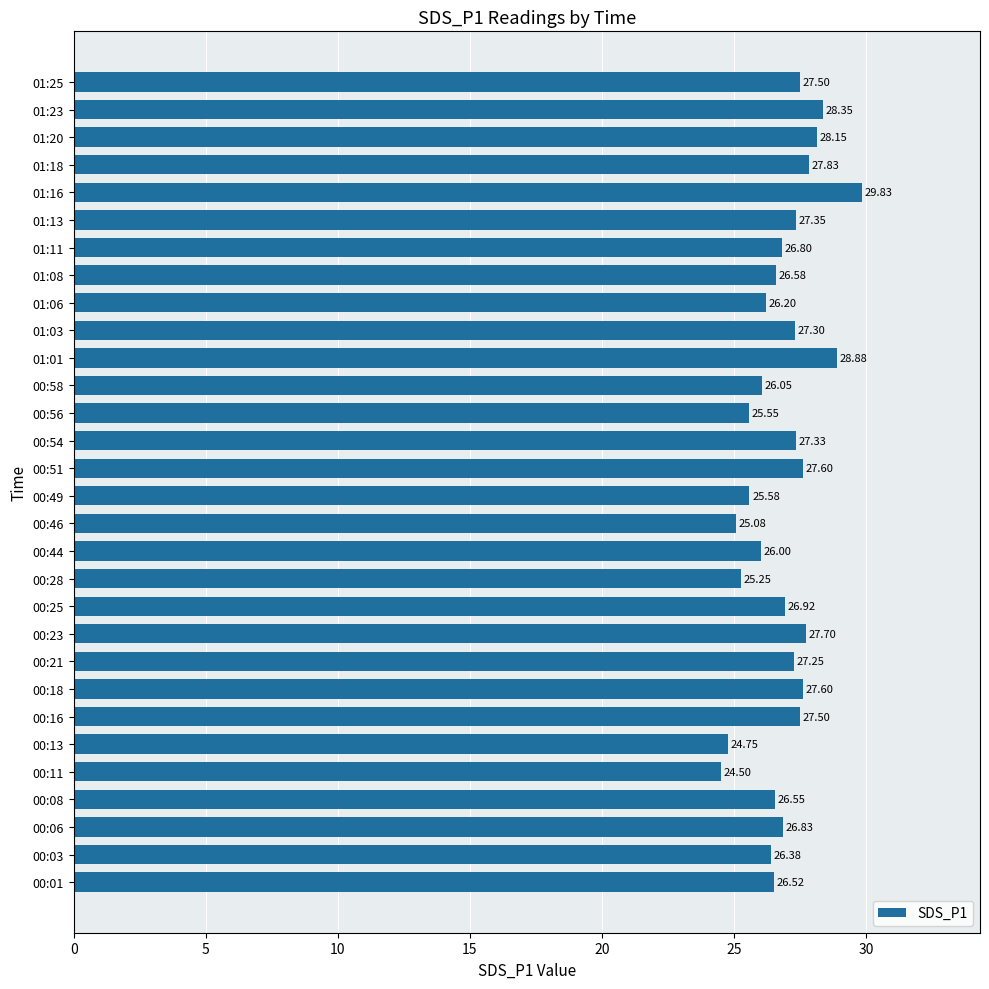

What is the change in value from 00:13 to 01:18?

+3.1